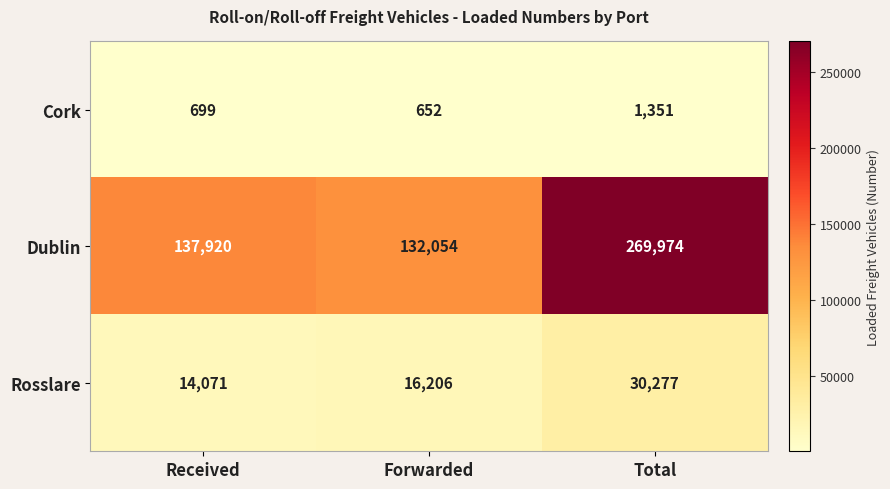

Read the Rosslare value at Forwarded.

16206